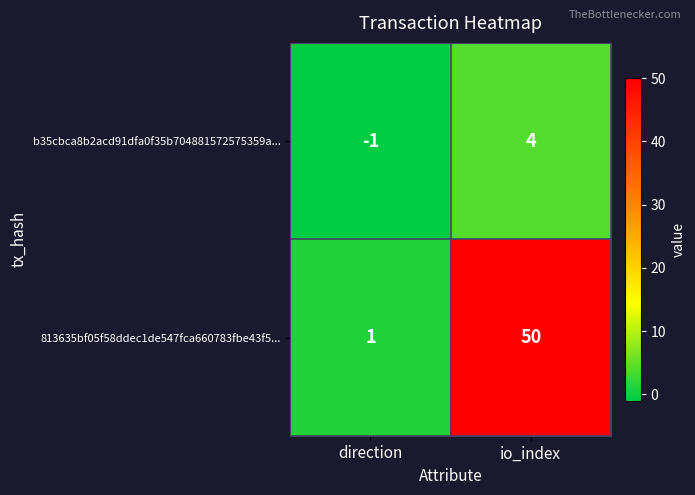

Reading right to left, transcribe all the data shown in this chart.

b35cbca8b2acd91dfa0f35b704881572575359a...: io_index=4	direction=-1
813635bf05f58ddec1de547fca660783fbe43f5...: io_index=50	direction=1